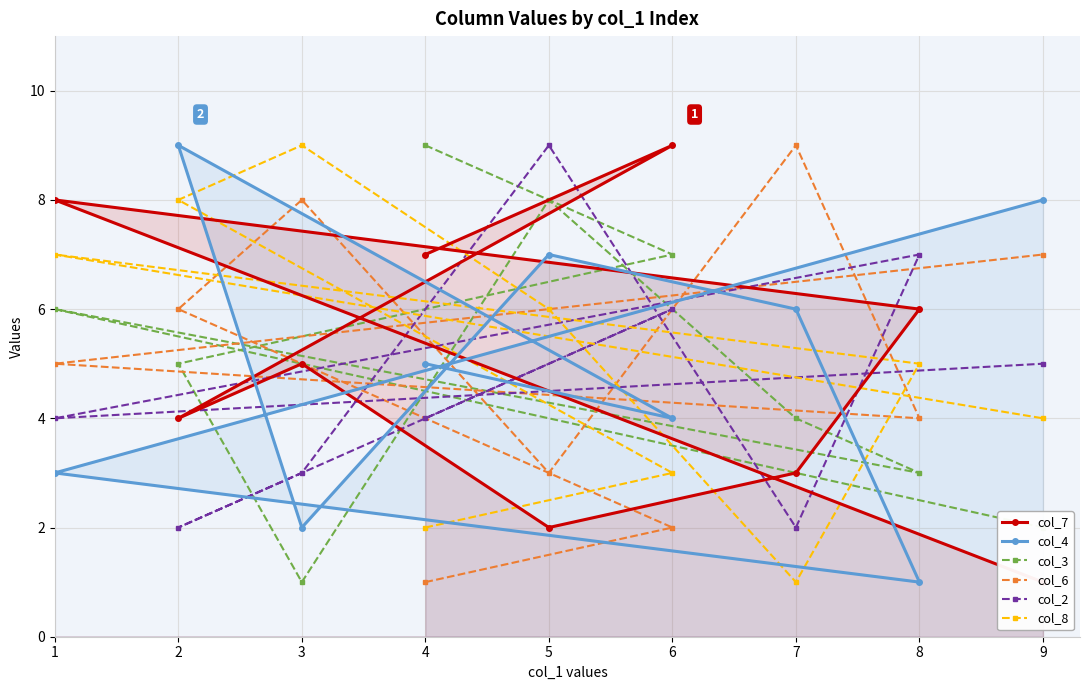

At 6, list the series in order from largest to smallest.

col_7, col_3, col_2, col_4, col_8, col_6